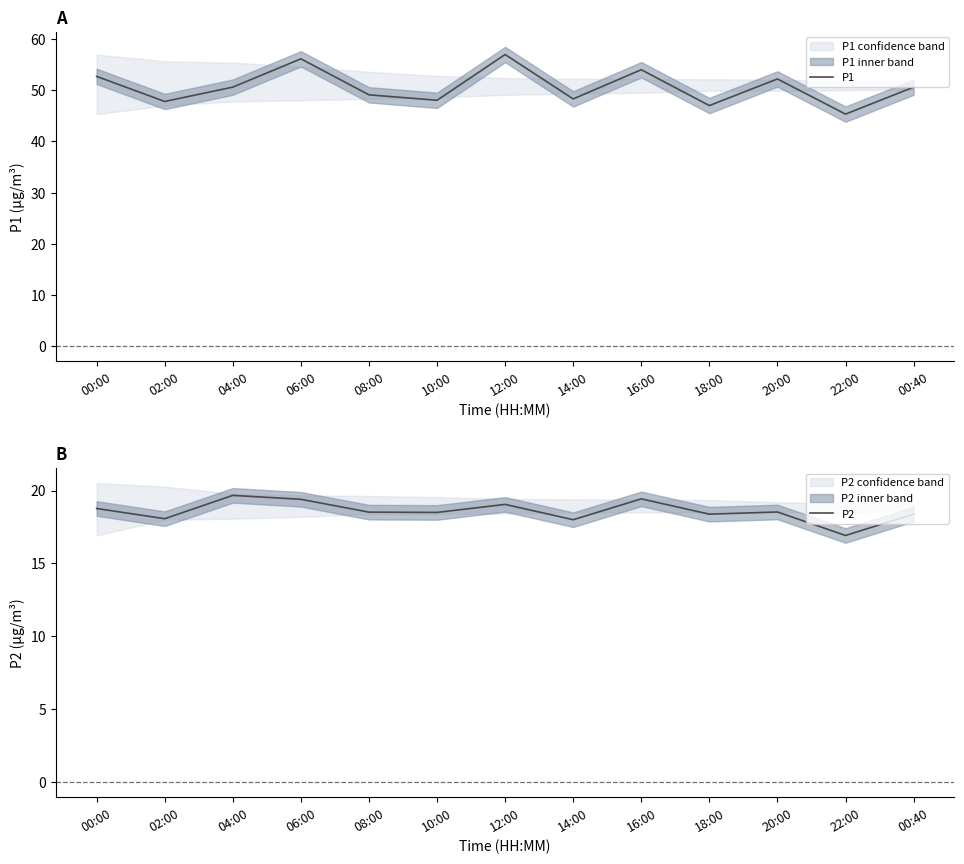

What is the label of the 4th point from the right?

18:00